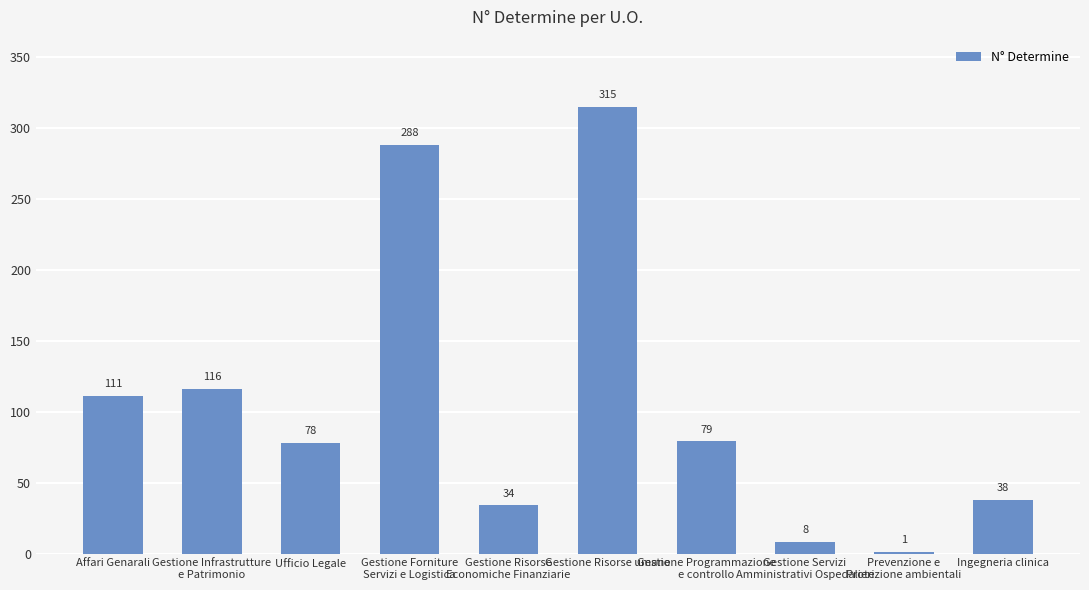

What is the sum of all values?

1068